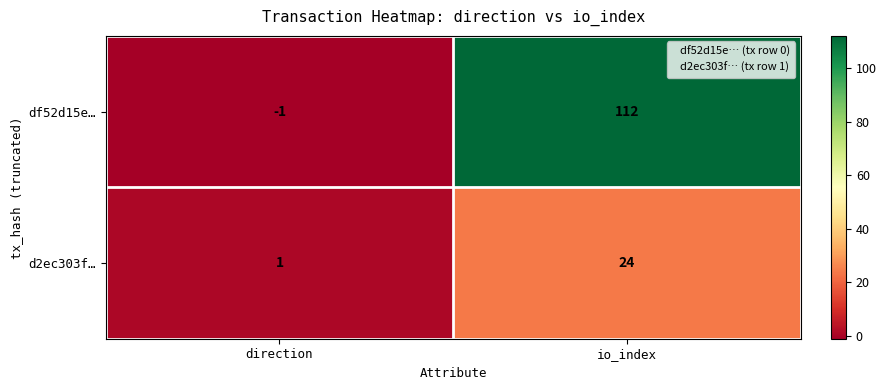

Reading left to right, what are all the values shown in this chart?

df52d15e…: -1	112
d2ec303f…: 1	24